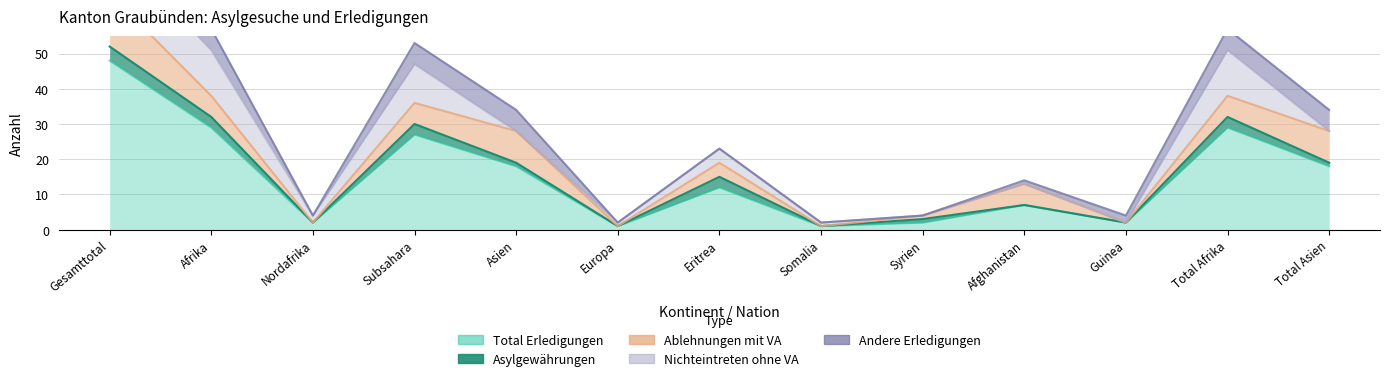

Does the chart display data point markers on the line(s)?

No